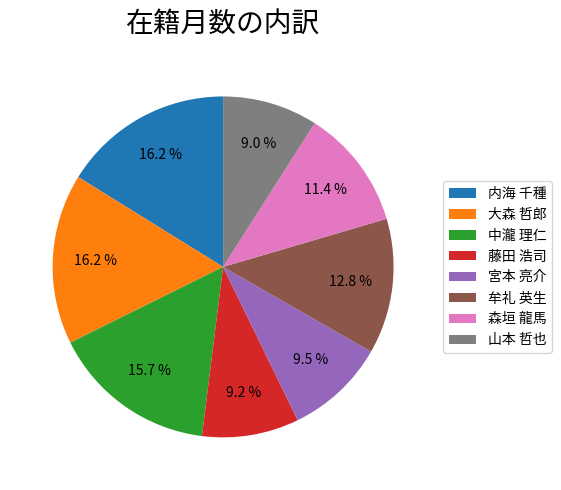

Combined, what portion of the pie is 牟礼 英生 and 中瀧 理仁?

28.5%